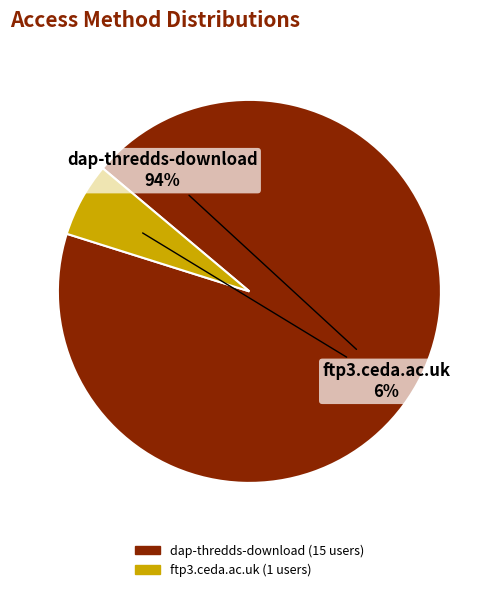

To the nearest percent, what percentage of the pie is dap-thredds-download?

94%